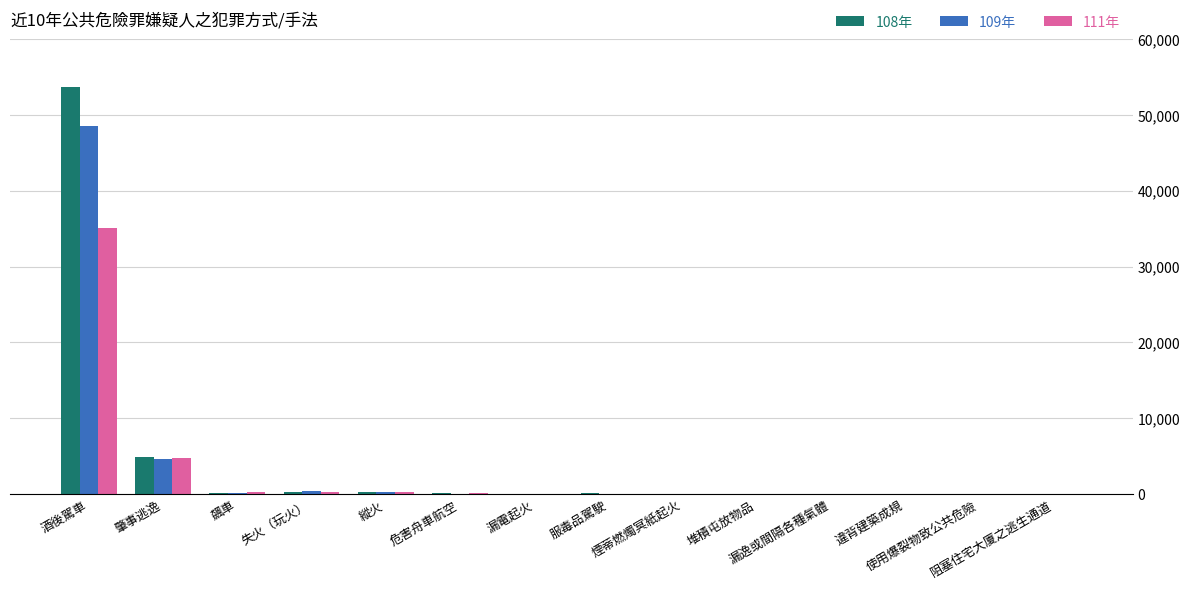

Which category has the lowest value across all series?

違背建築成規